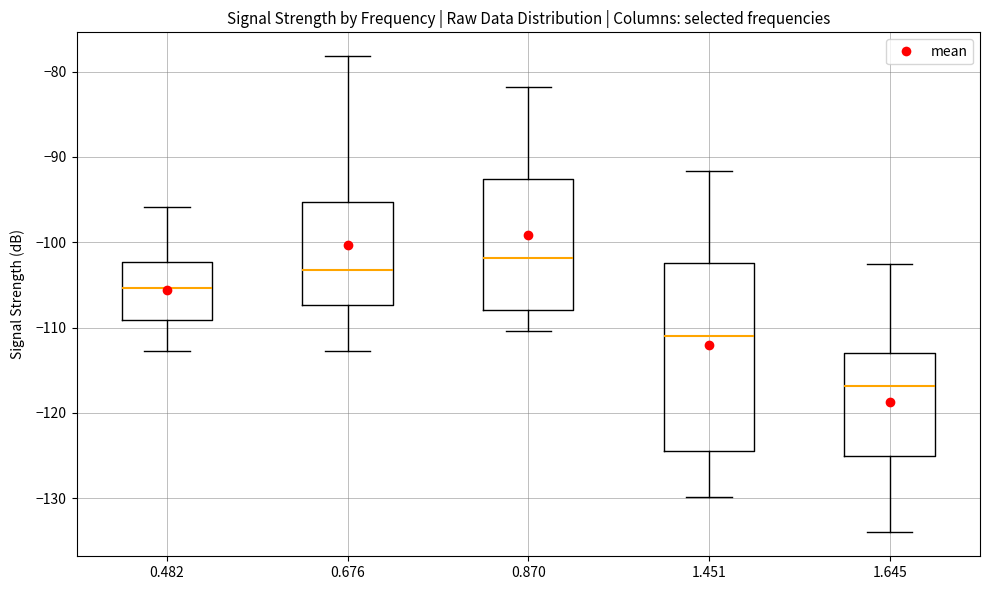

Reading left to right, read every box against the y-axis: the position of its median line, the range the box covers, and the ends of its whiskers. The values are not printed on the chart, so give them approximately, as read against the axis.

0.482: median -105, box -109 to -102, whiskers -113 to -96
0.676: median -103, box -107 to -95, whiskers -113 to -78
0.870: median -102, box -108 to -93, whiskers -110 to -82
1.451: median -111, box -124 to -102, whiskers -130 to -92
1.645: median -117, box -125 to -113, whiskers -134 to -102